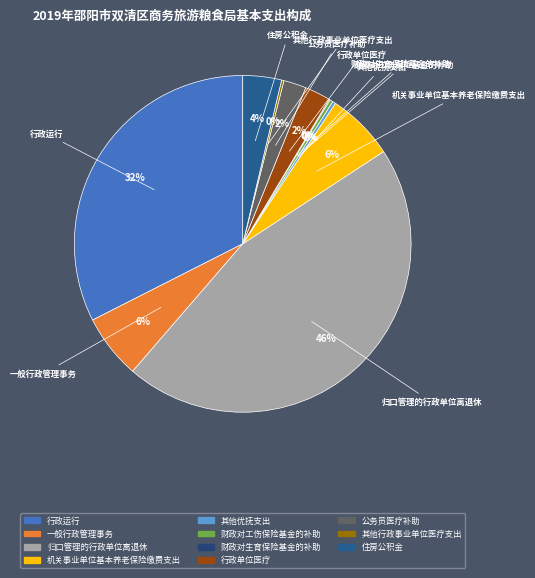

The 住房公积金 slice represents 15% of the pie. True or false?

False